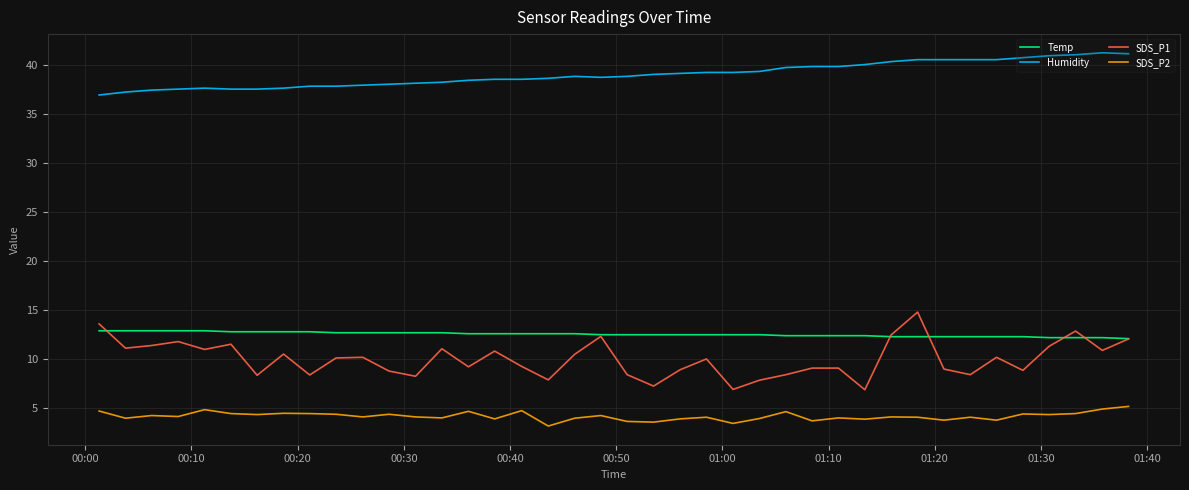

True or false: SDS_P1 has more than 1 interior local peaks.

True